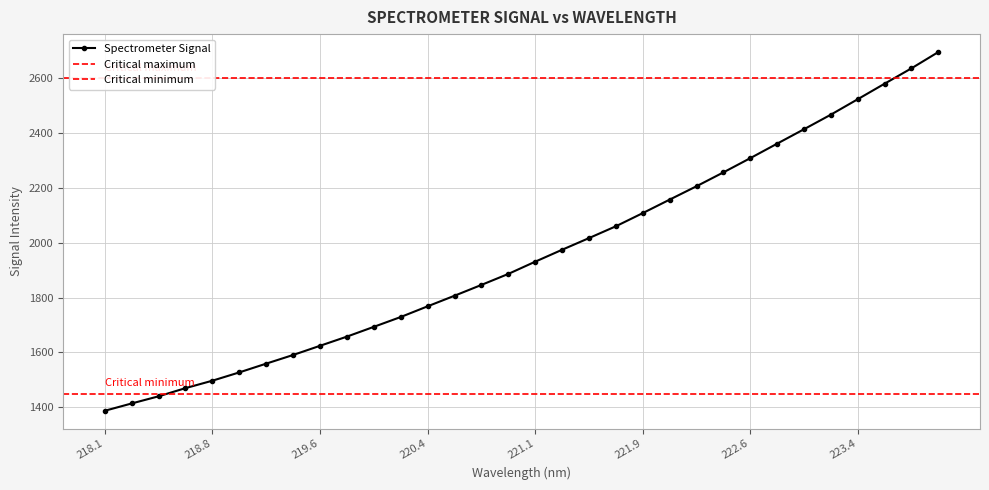

Does the chart have visible grid lines?

Yes